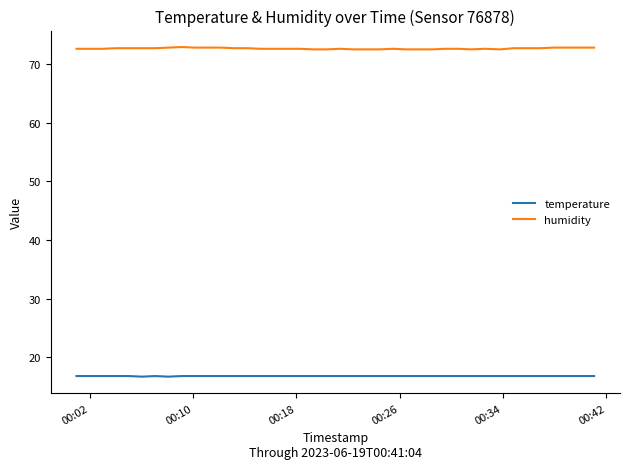

True or false: humidity and temperature cross at least once.

False